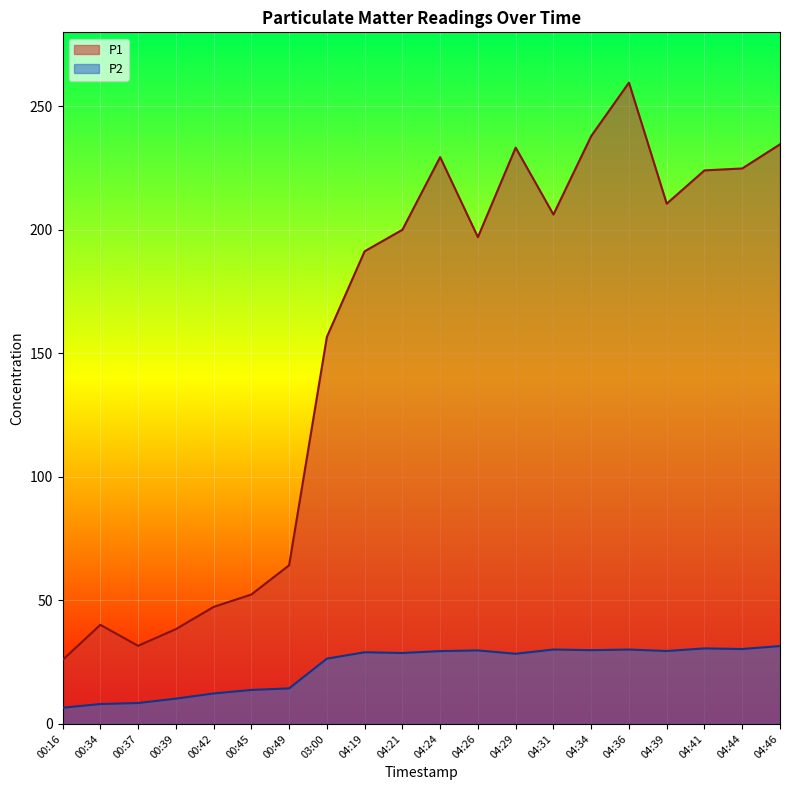

Which category has the highest value across all series?

04:36